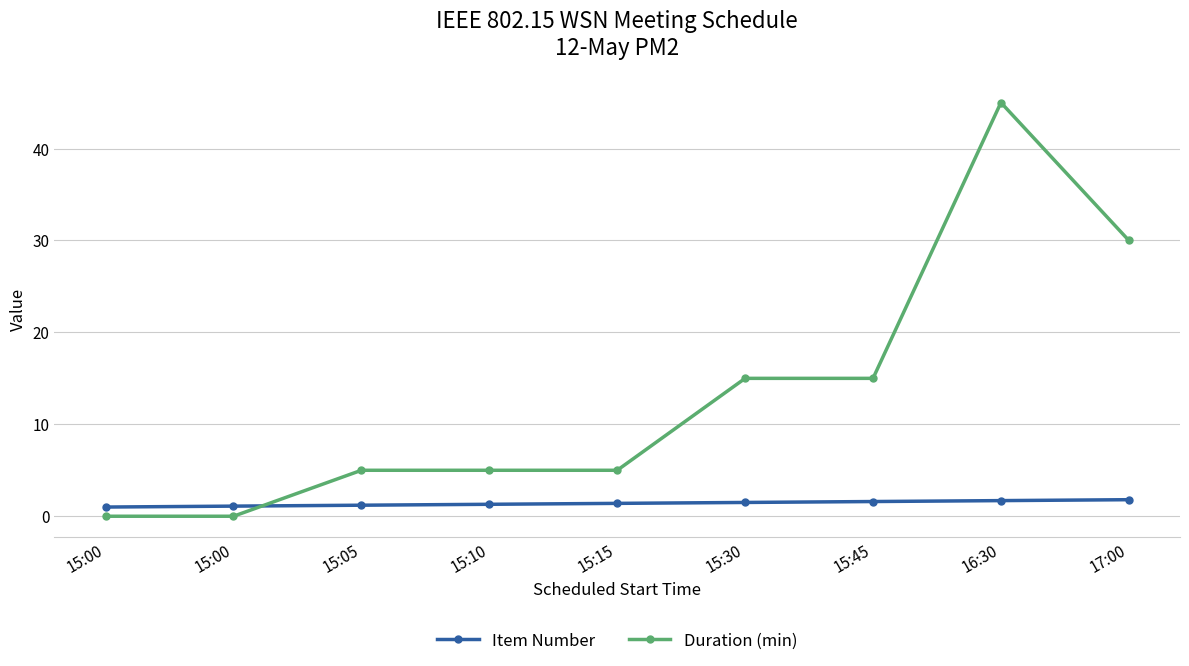

Rank the series by their average value, from highest to lowest.

Duration (min), Item Number